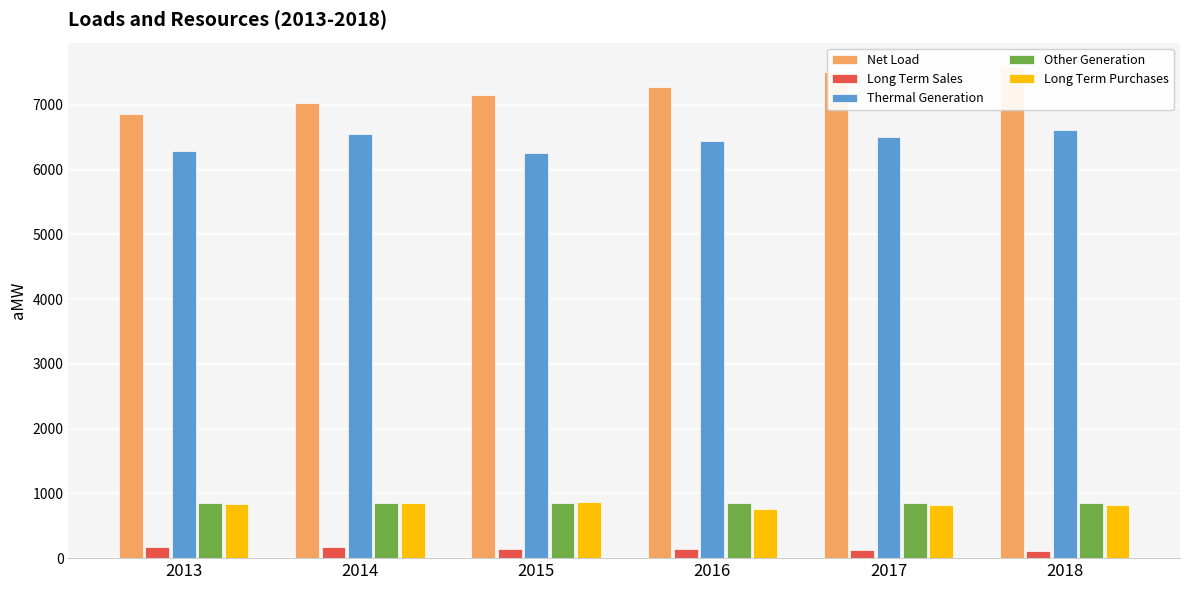

Reading right to left, transcribe all the data shown in this chart.

Net Load: 2018=7581.5	2017=7502.1	2016=7273.9	2015=7145.5	2014=7025.3	2013=6863.6
Long Term Sales: 2018=111.4	2017=121.6	2016=136.6	2015=136.6	2014=176.2	2013=174.5
Thermal Generation: 2018=6606.6	2017=6507.4	2016=6433.0	2015=6259.9	2014=6545.3	2013=6290.0
Other Generation: 2018=858.1	2017=858.1	2016=857.0	2015=858.1	2014=858.5	2013=857.1
Long Term Purchases: 2018=827.8	2017=827.3	2016=762.0	2015=861.7	2014=856.9	2013=835.3